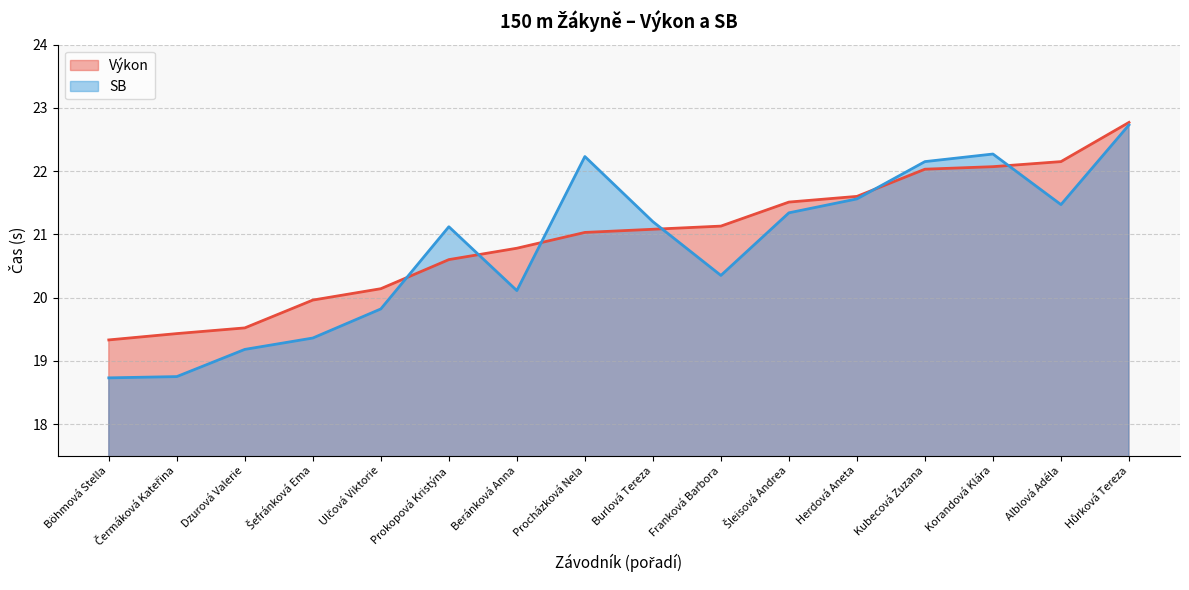

What is the difference between the maximum and minimum values in the Výkon series?

3.4